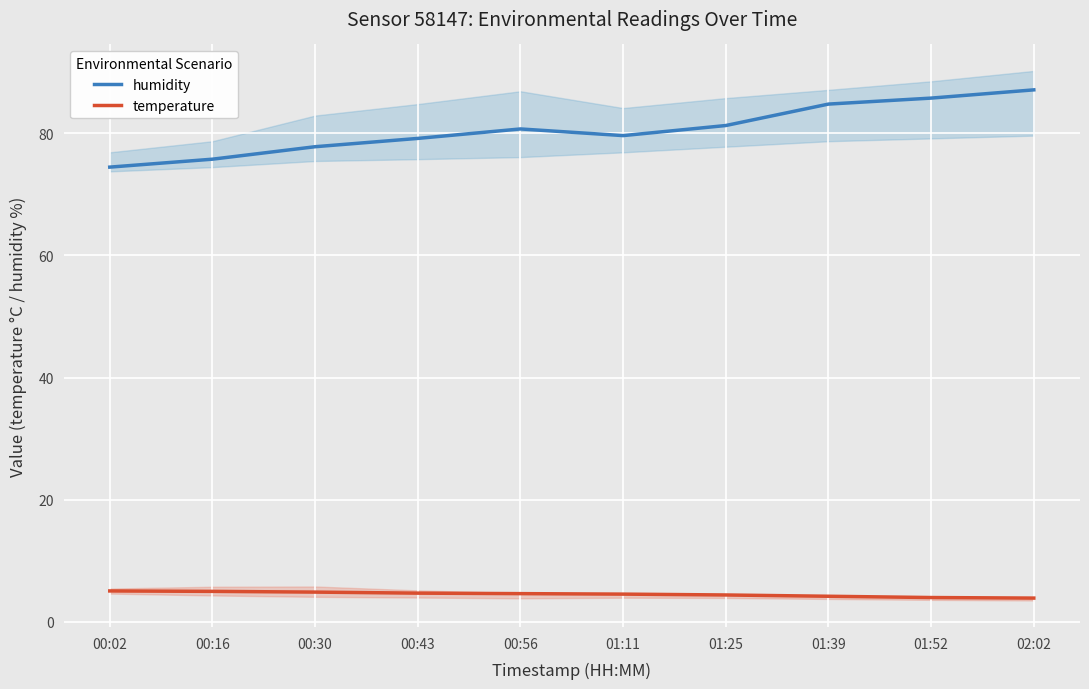

What is the difference between the temperature values at 01:25 and 00:56?

0.2